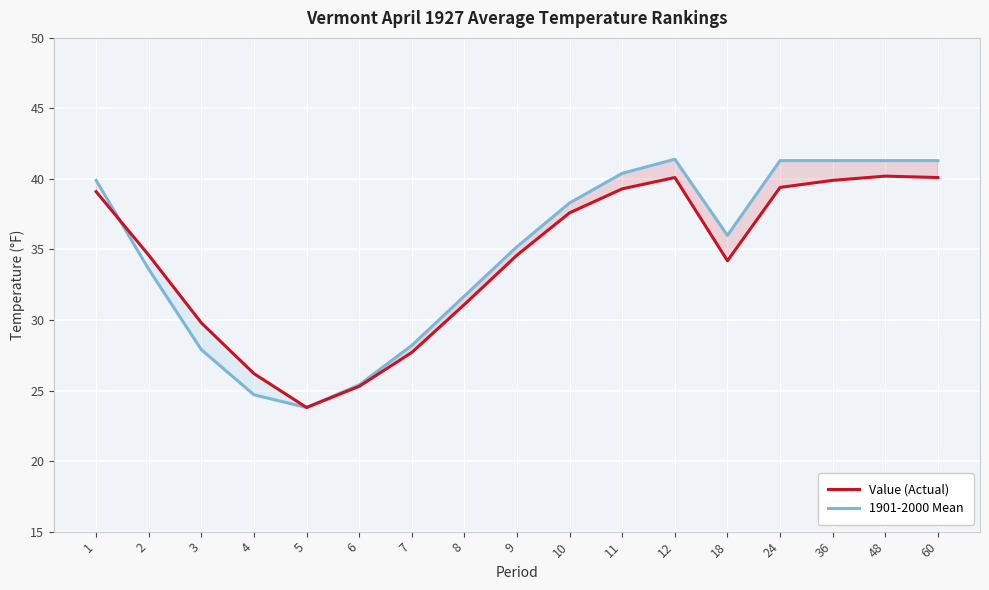

Read the 1901-2000 Mean value at 4.

24.7